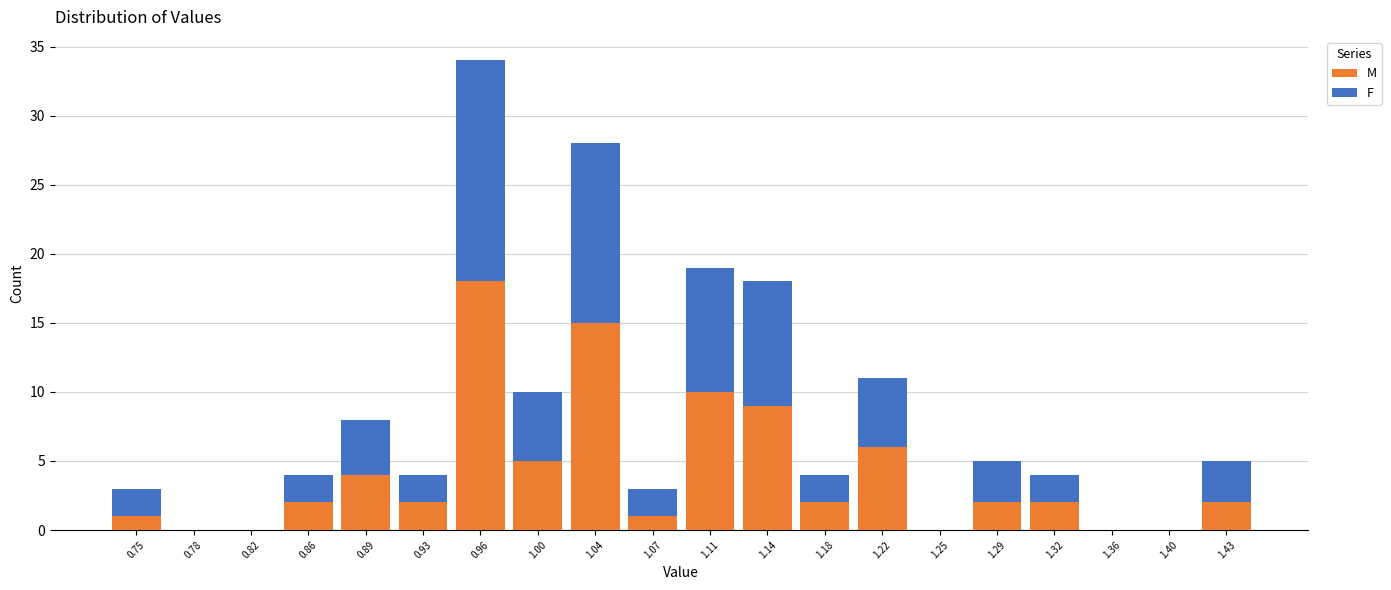

What is the total height of the stacked bar covering 1.054 to 1.090 on the x-axis? Neither the bar edges nor the heights are printed on the chart, so give them approximately, as read against the axes.

3